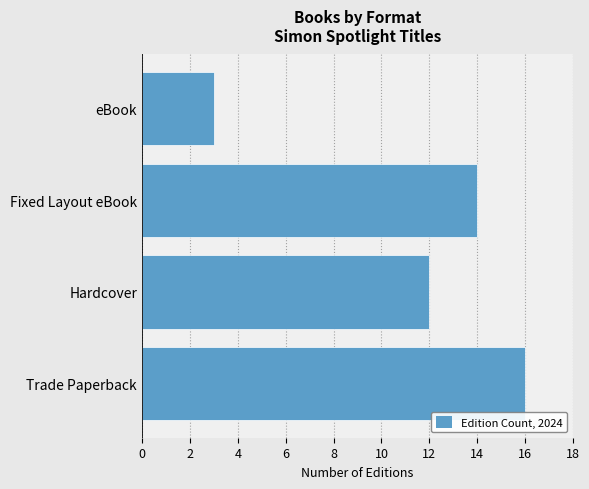

Between Fixed Layout eBook and eBook, which is larger?

Fixed Layout eBook